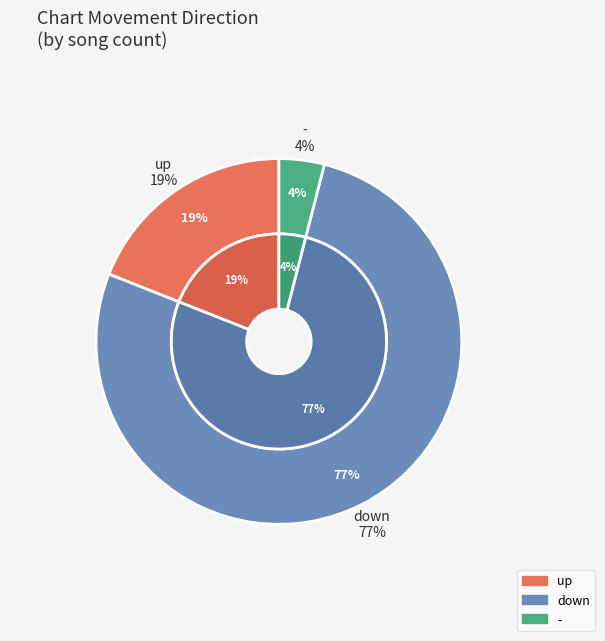

The - slice represents 1% of the pie. True or false?

False